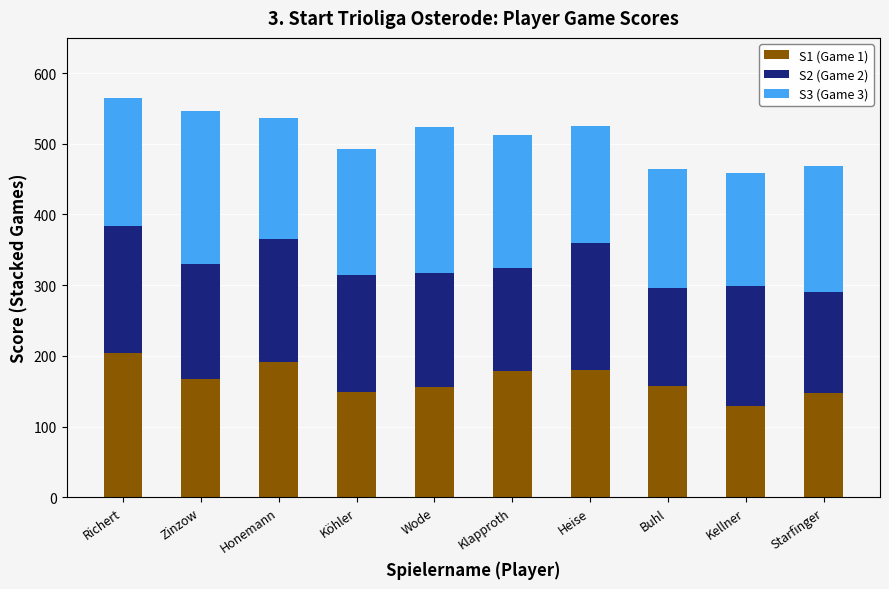

Does the chart contain stacked bars?

Yes